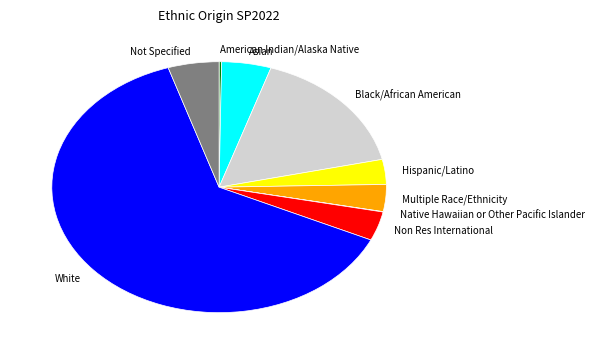

Approximately how many times larger is the value at White compared to Hispanic/Latino?

19.7